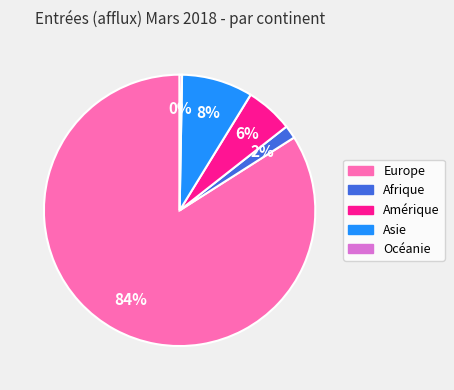

To the nearest percent, what is the difference between the largest and smallest slice percentages?

84%